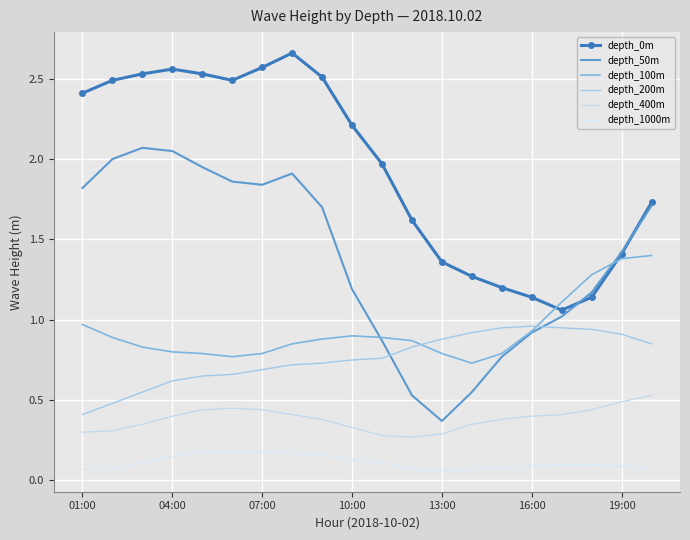

What is the value of the depth_400m point at the 18th from the left?

0.4